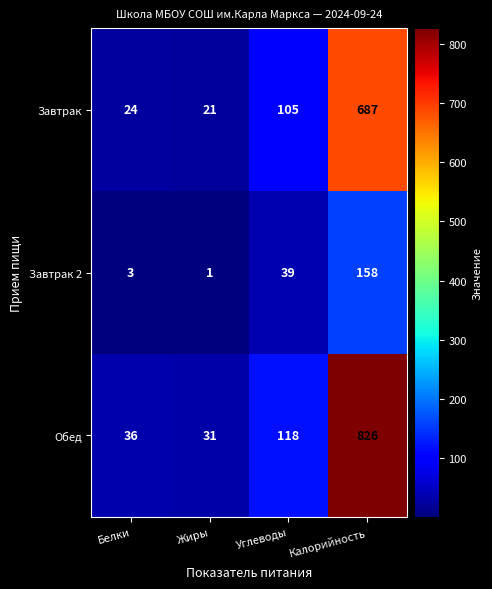

Rank the series by their average value, from highest to lowest.

Обед, Завтрак, Завтрак 2